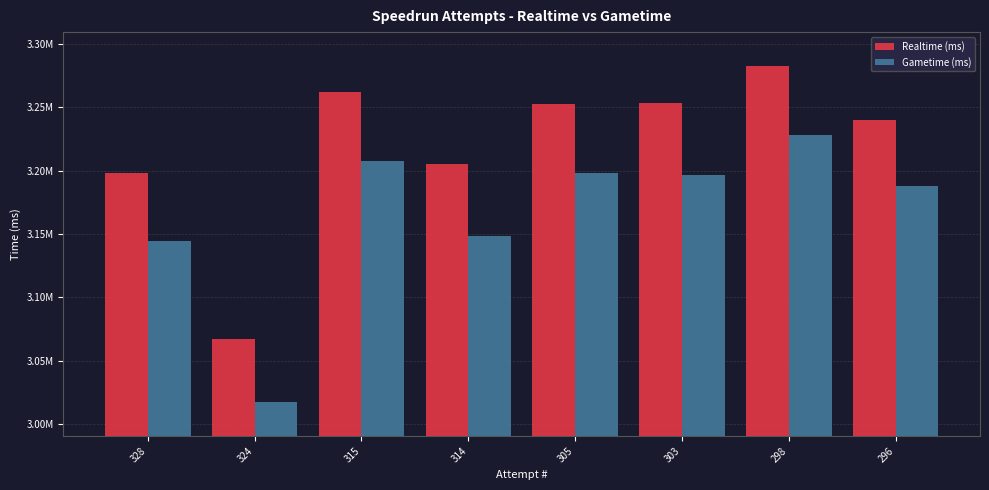

At 315, list the series in order from largest to smallest.

Realtime (ms), Gametime (ms)